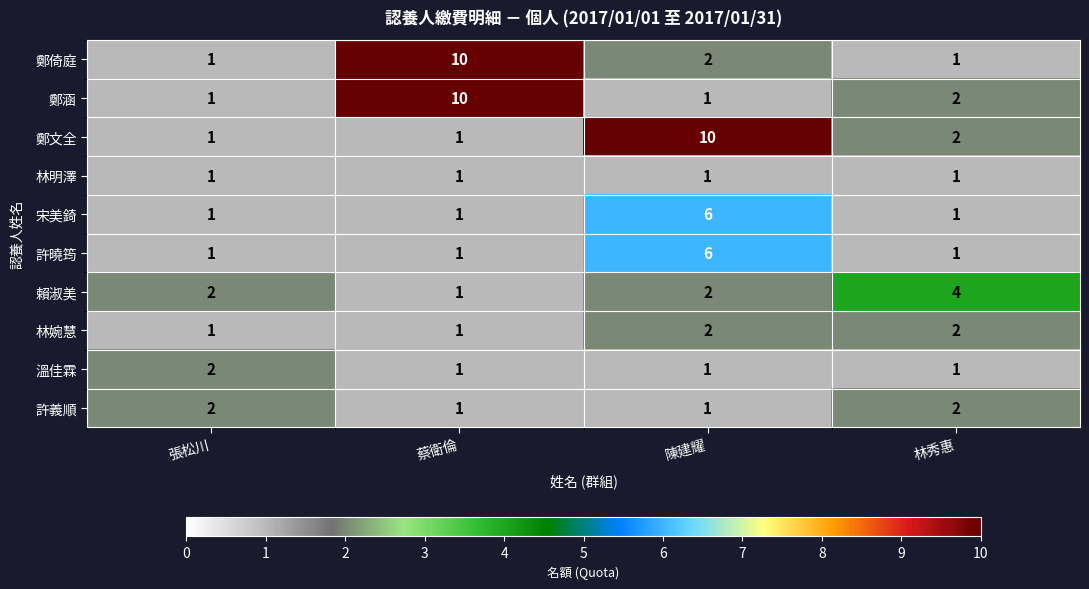

Is it true that 鄭文全 equals 10 at 陳建耀?

True